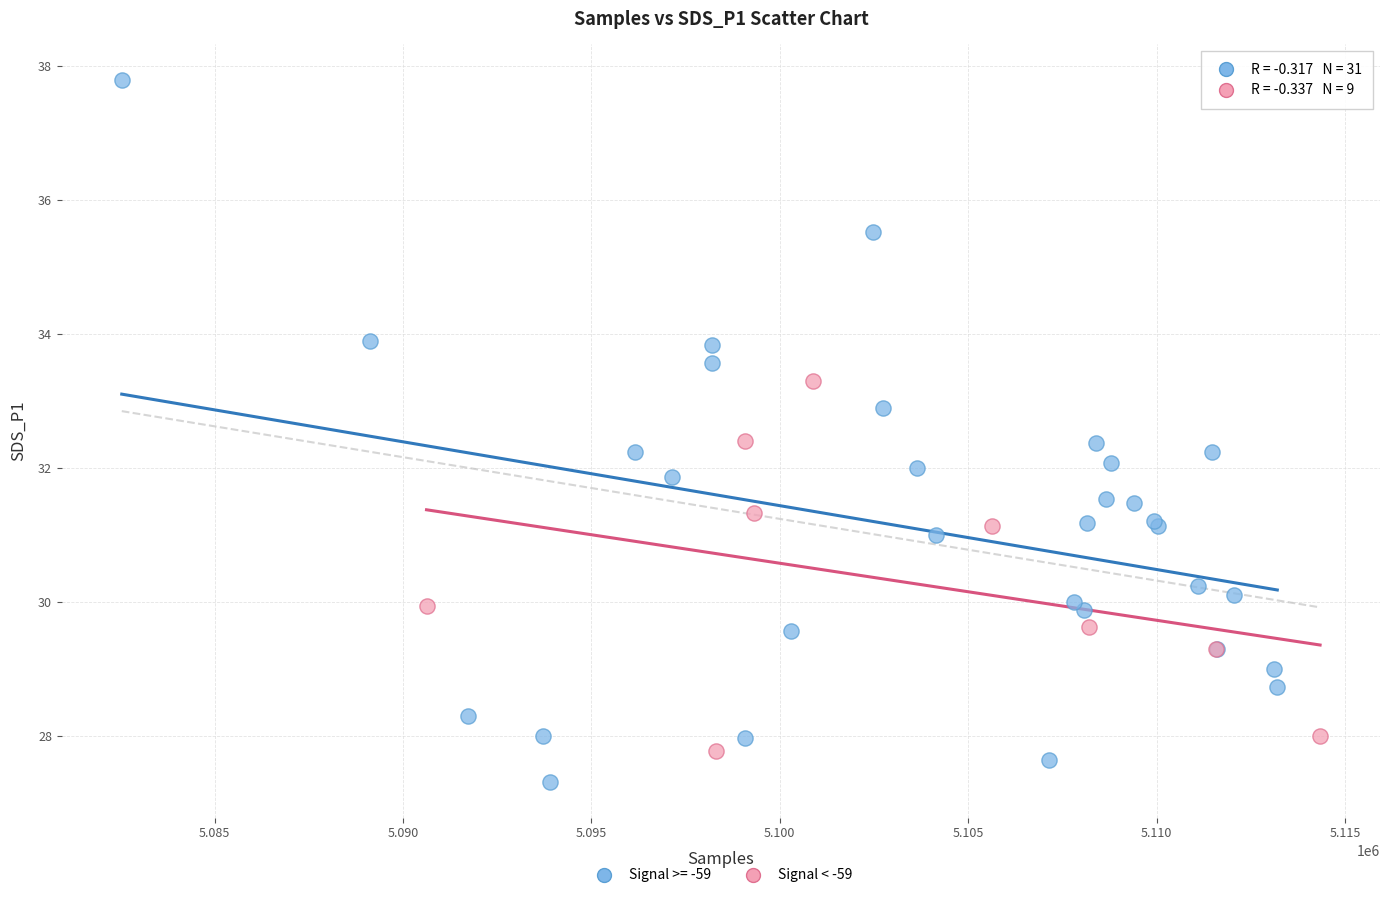

Which series contains the lowest Y value?

Signal >= -59